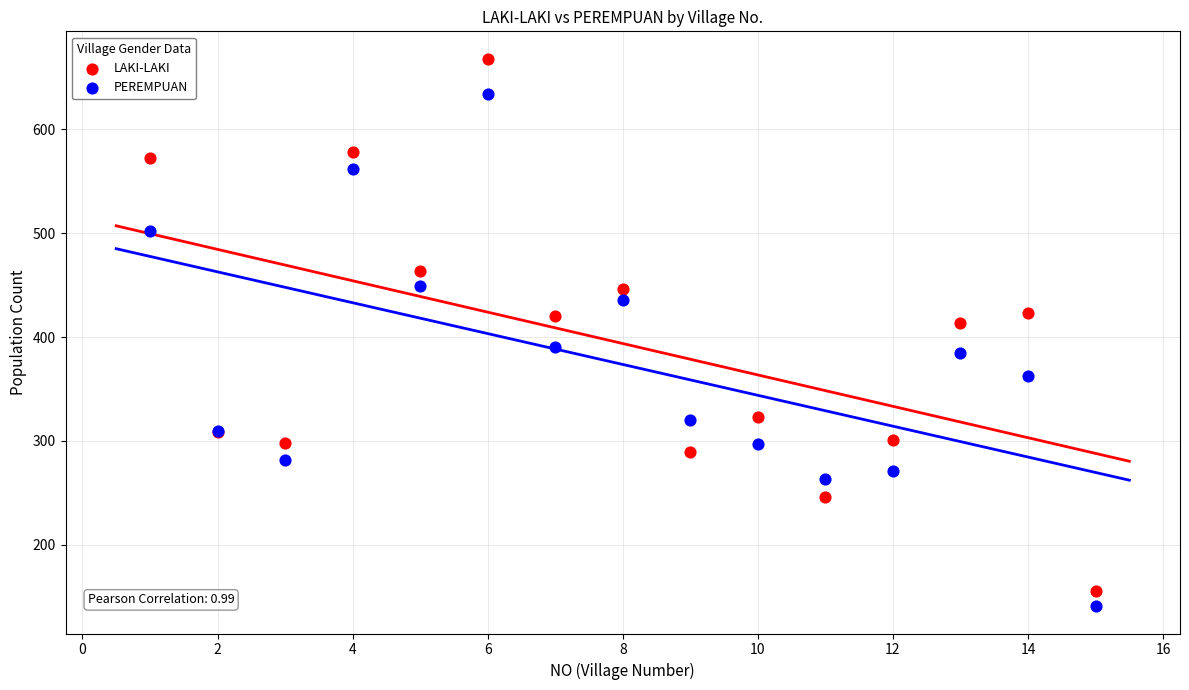

Which series reaches the maximum Y coordinate?

LAKI-LAKI